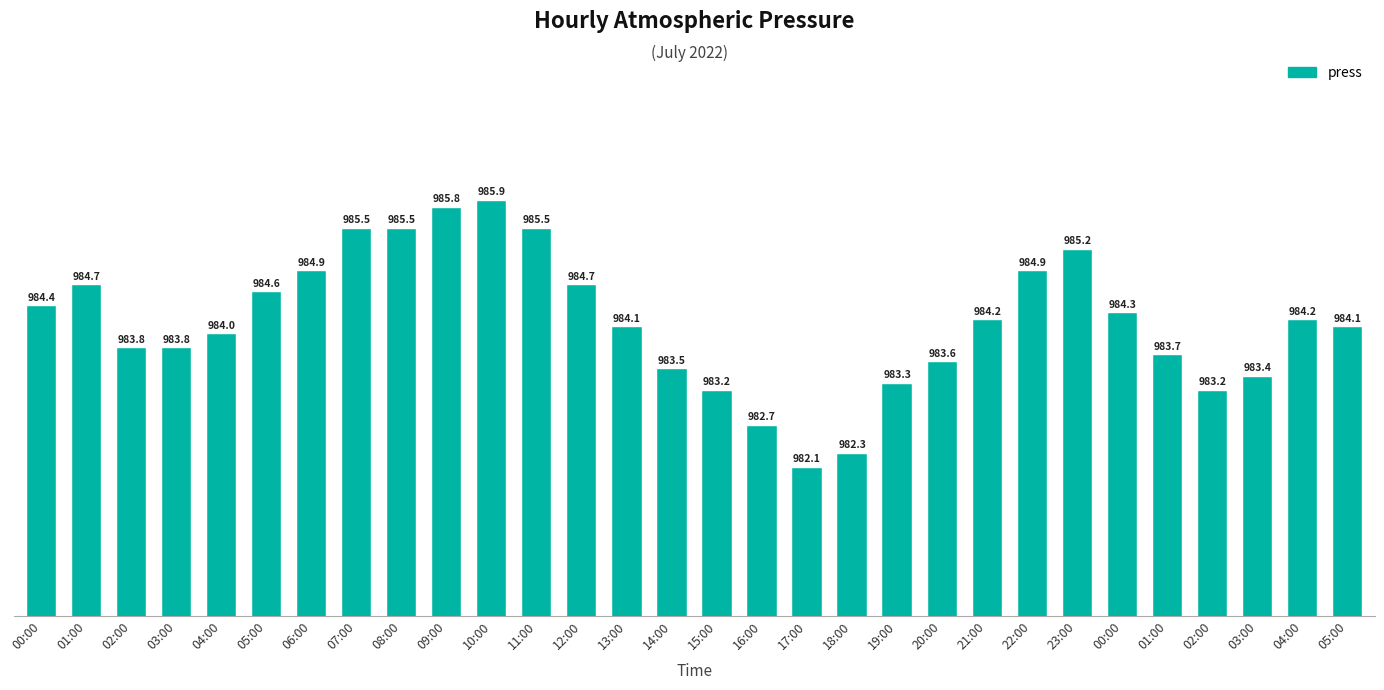

Which category has the lowest value across all series?

17:00